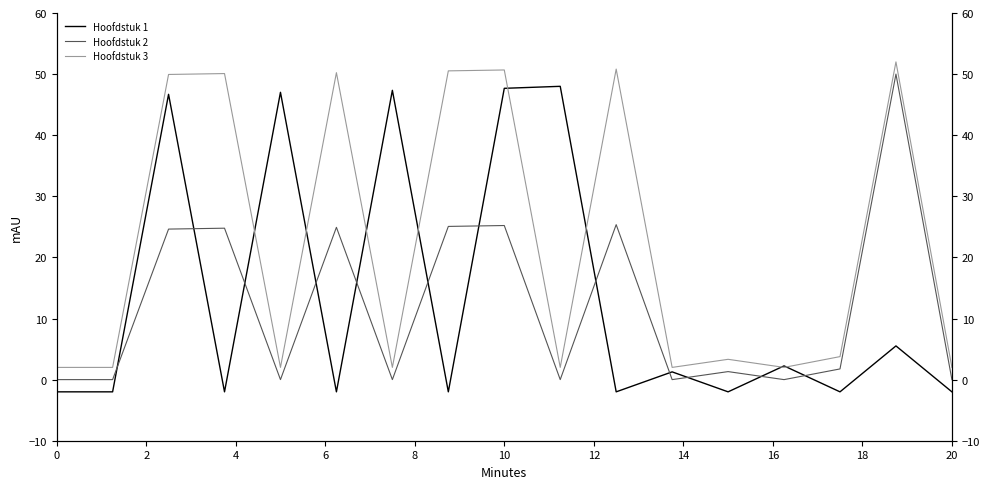

How many times do Hoofdstuk 1 and Hoofdstuk 3 cross each other?

8